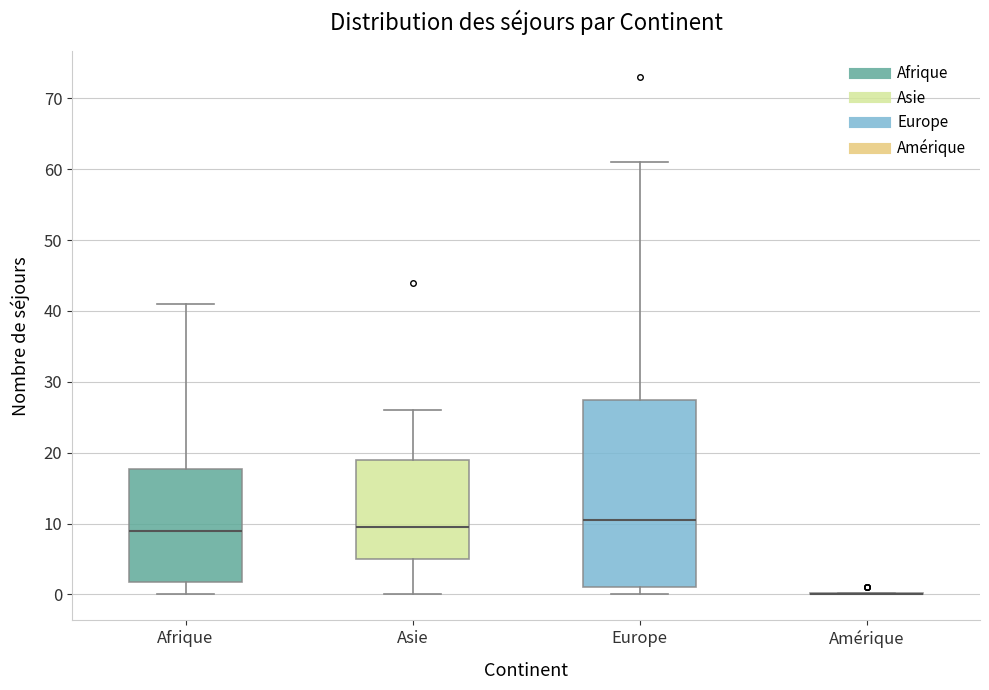

Reading left to right, transcribe this box plot: for each box, give where its median line is, the range the box spans, and where its two whiskers end, as read against the y-axis. The values are not printed on the chart, so give them approximately, as read against the axis.

Afrique: median 9, box 2 to 18, whiskers 0 to 41
Asie: median 10, box 5 to 19, whiskers 0 to 26
Europe: median 11, box 1 to 28, whiskers 0 to 61
Amérique: box collapsed to a line at 0, whiskers 0 to 0